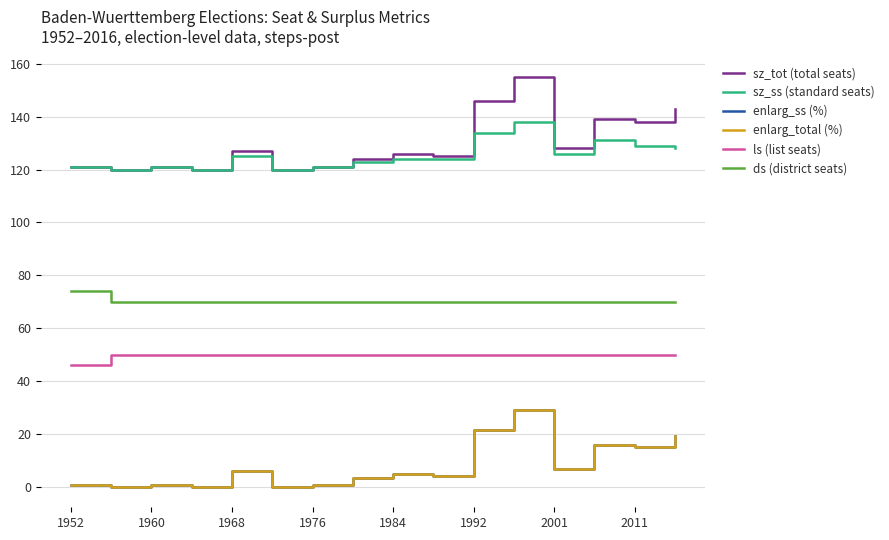

What is the average value of the ds (district seats) series?

70.2